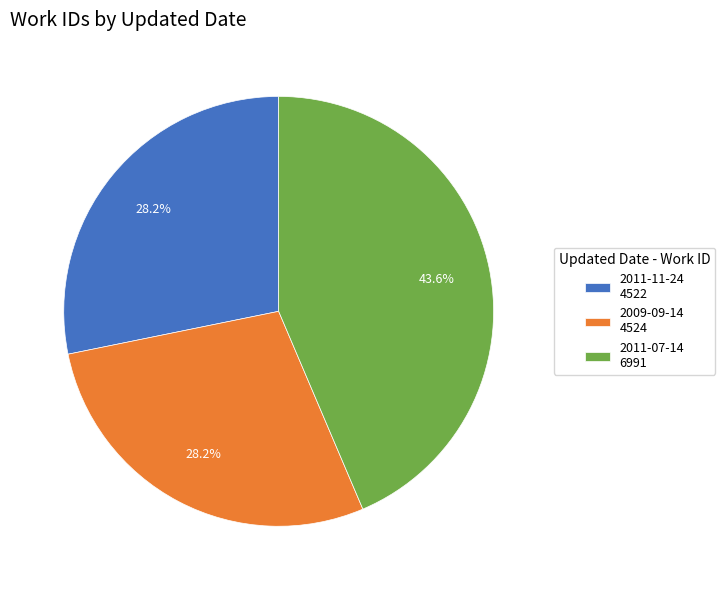

True or false: 2011-07-14 accounts for 34% of the total.

False